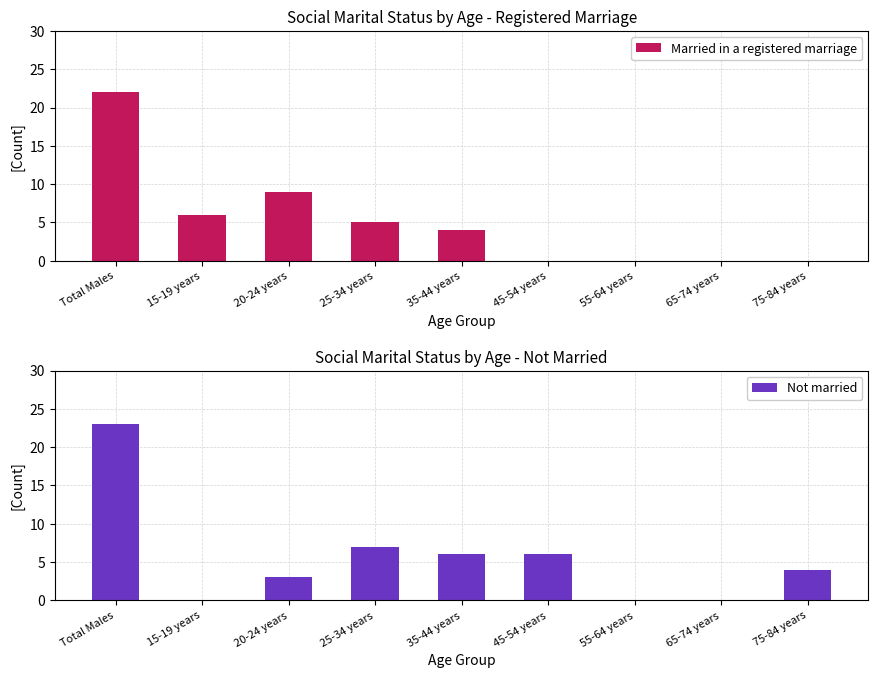

What is the maximum value for Not married?

23